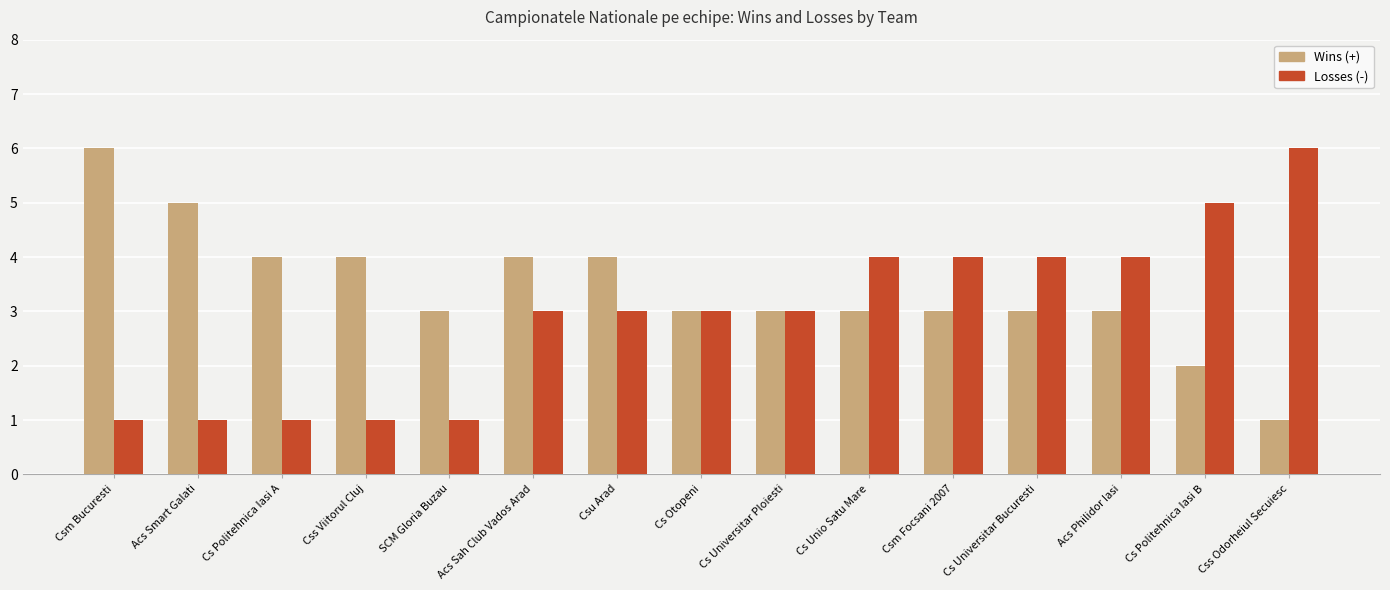

What is the total value across all series at Csu Arad?

7